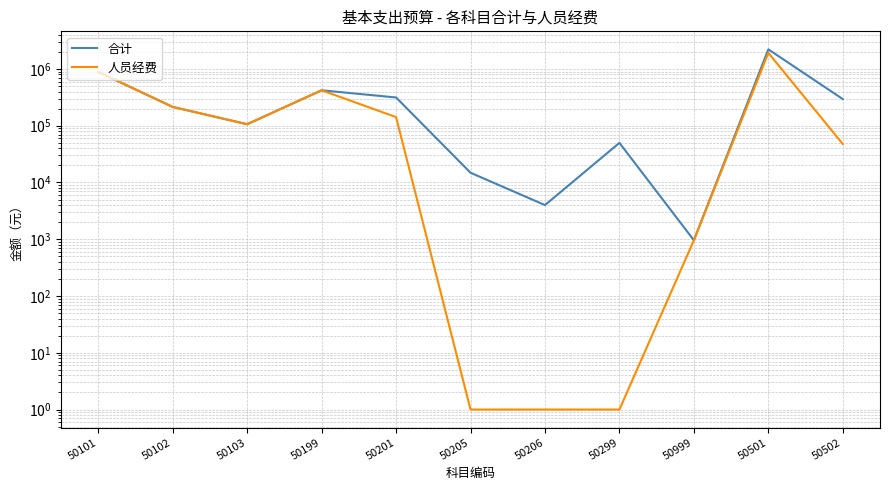

The value of 合计 at 50206 is 6188.7. True or false?

False